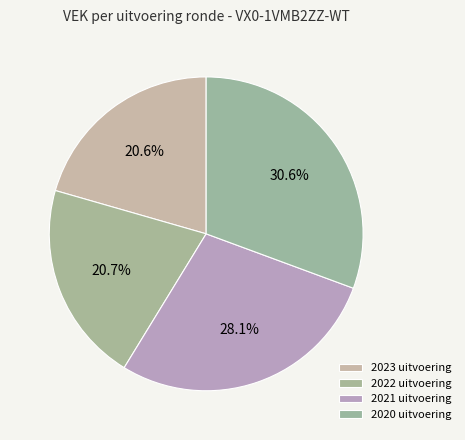

How many slices are in this pie chart?

4